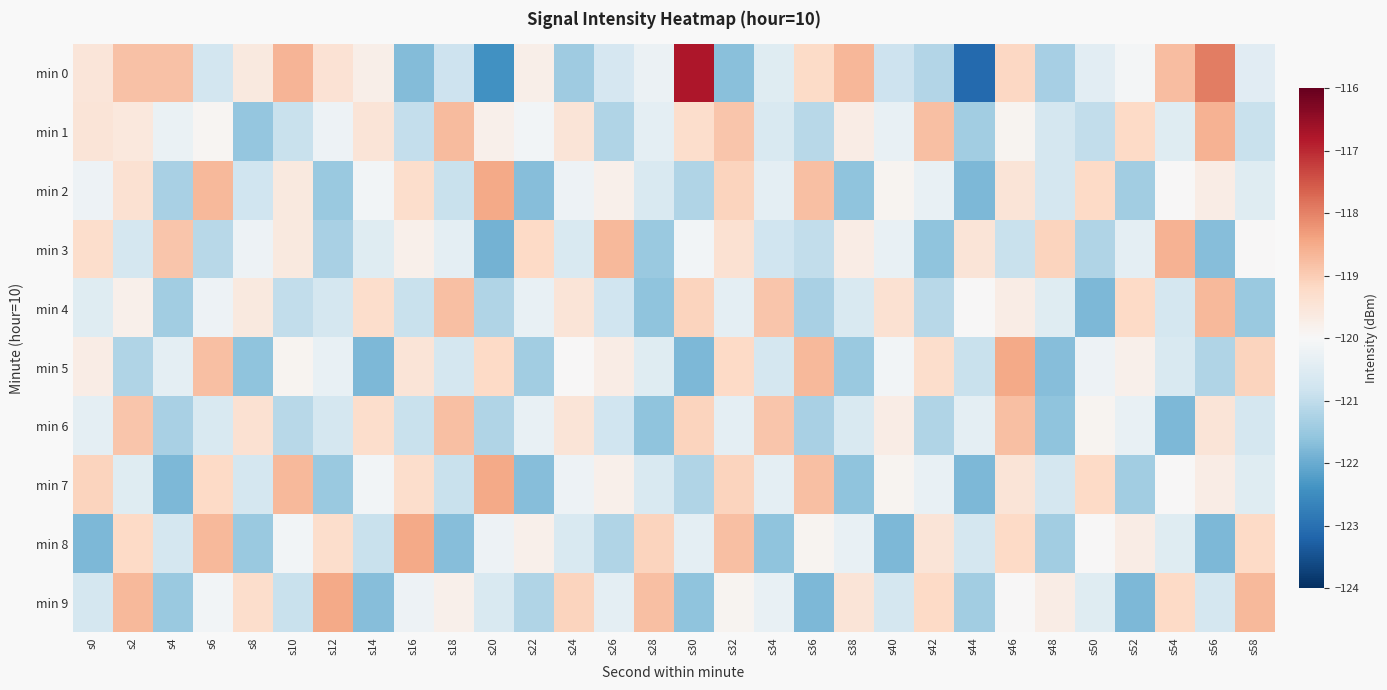

Count the number of categories in the chart.

30